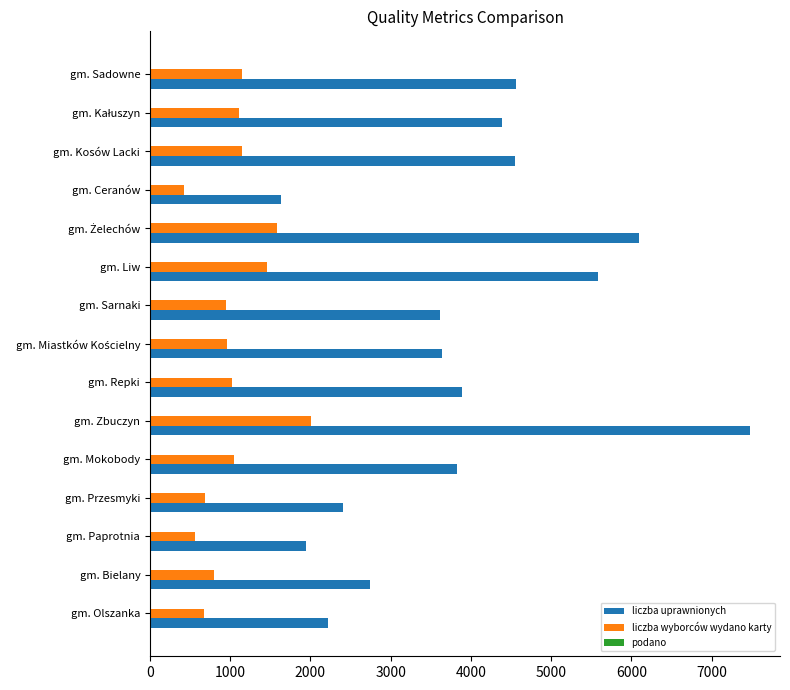

The liczba wyborców wydano karty series shows 1047 at gm. Mokobody. True or false?

True